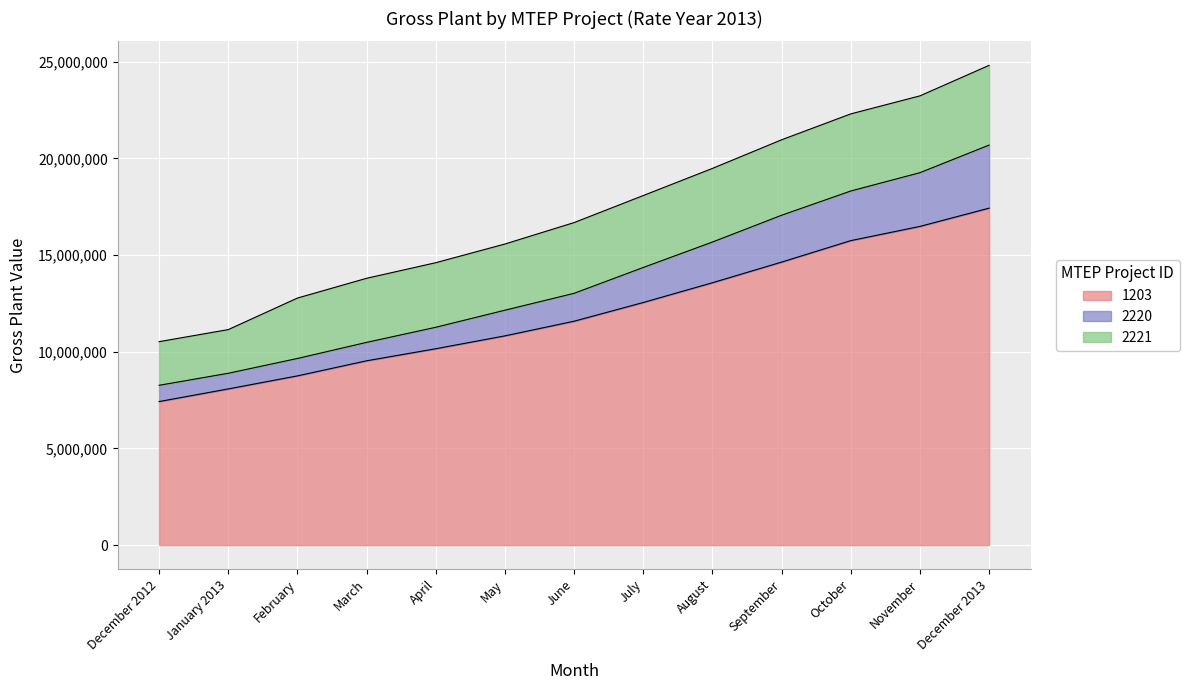

What is the label of the 4th point from the left?

March